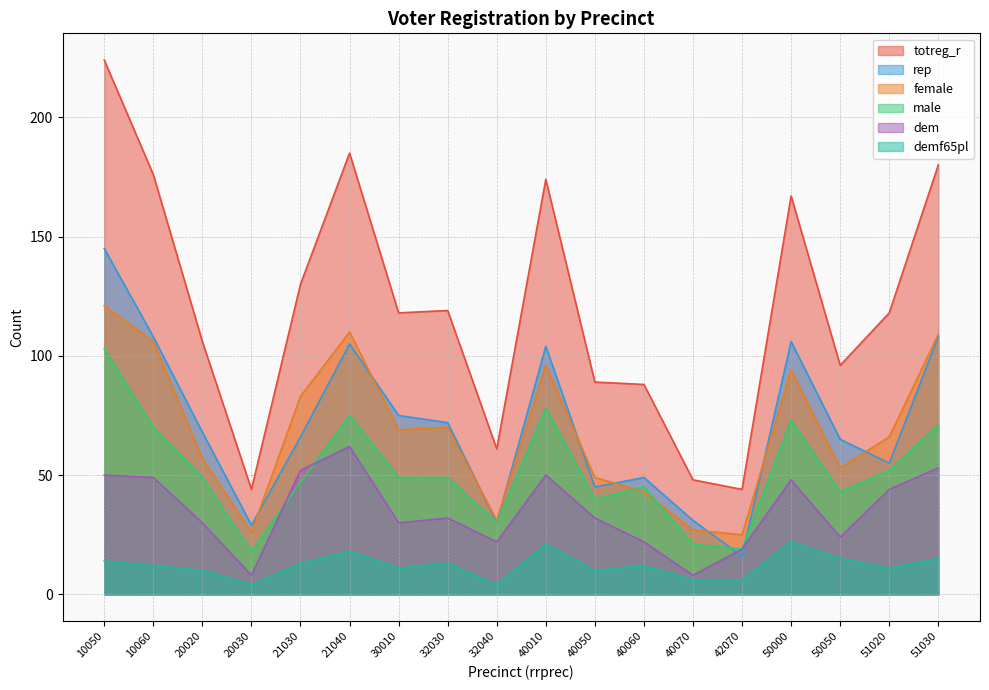

True or false: female has a value of 17 at 40060.

False